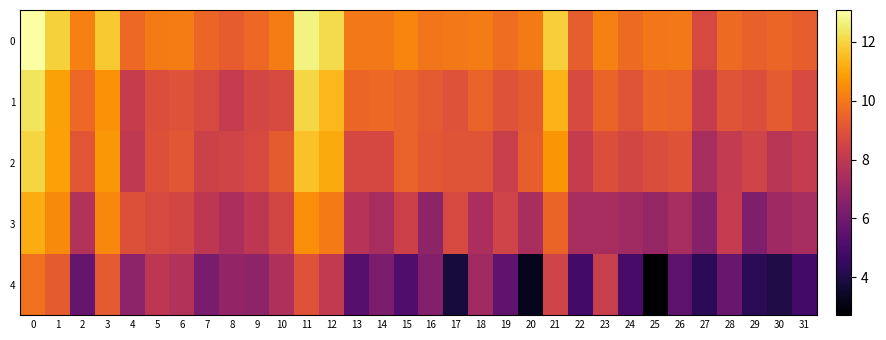

Count the number of categories in the chart.

32